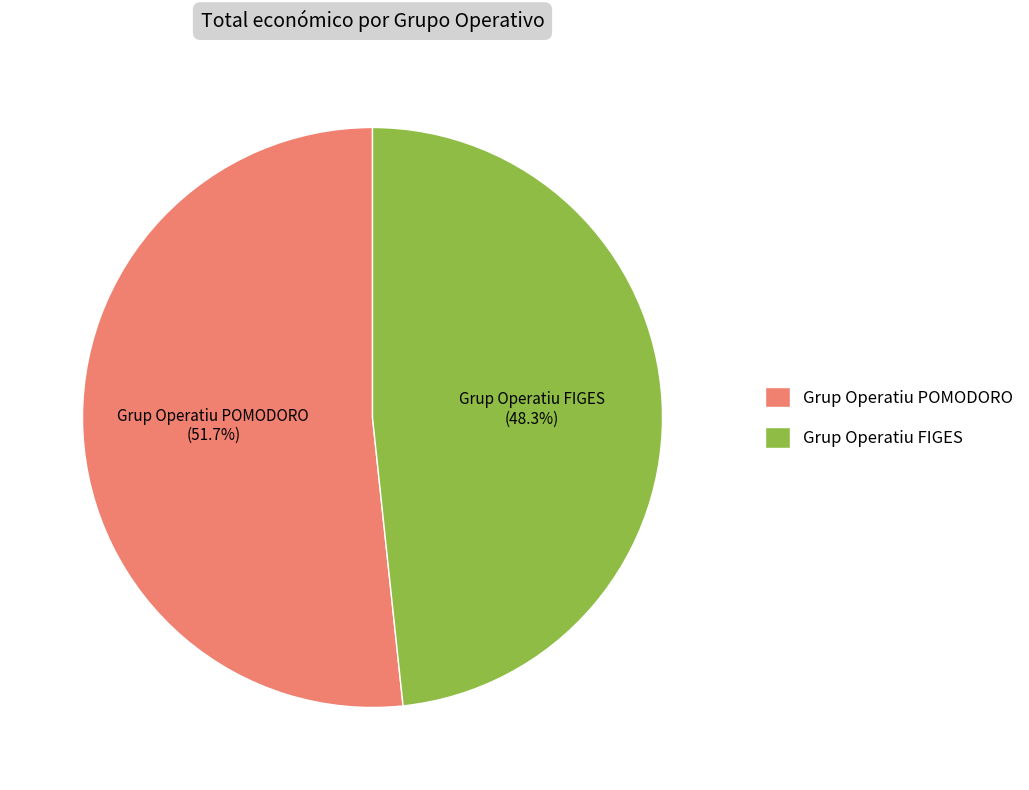

Which slice represents more than half of the pie?

Grup Operatiu POMODORO